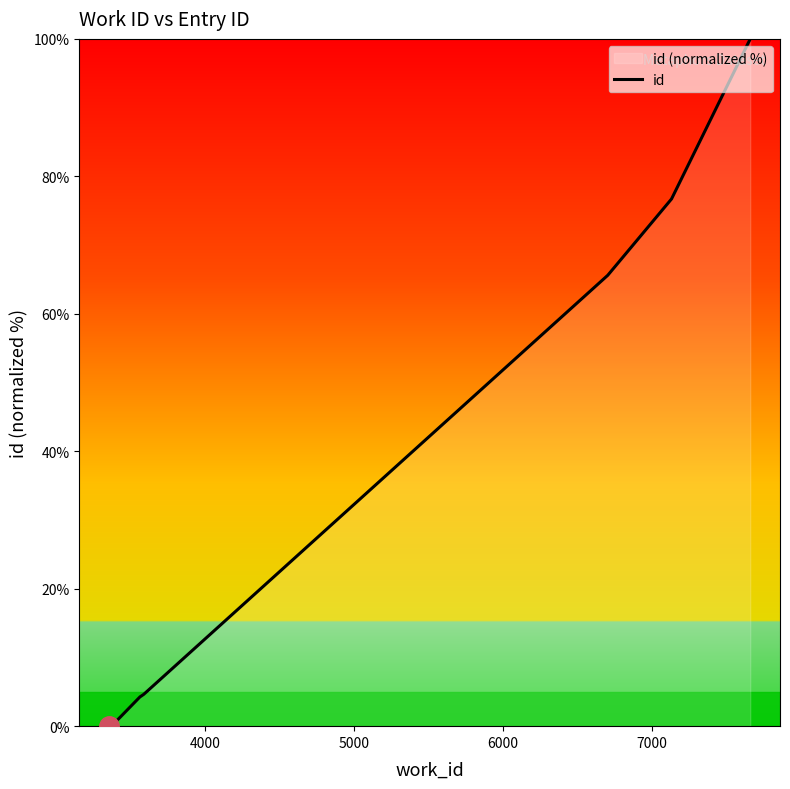

True or false: the data has more than 1 interior local peaks.

False